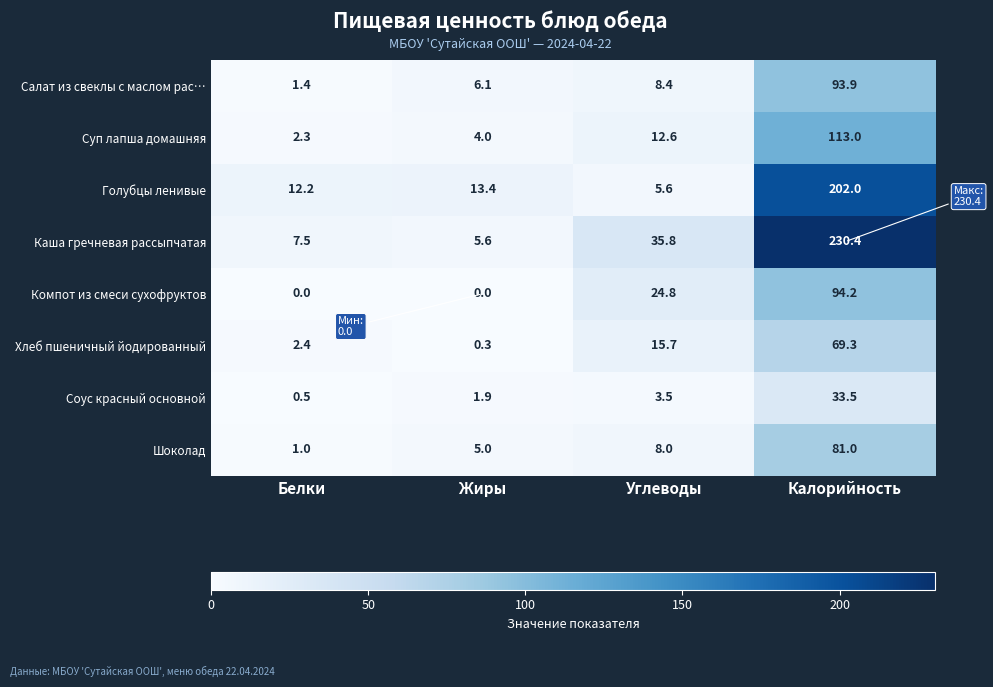

List the labels in order of Хлеб пшеничный йодированный value, largest first.

Калорийность, Углеводы, Белки, Жиры